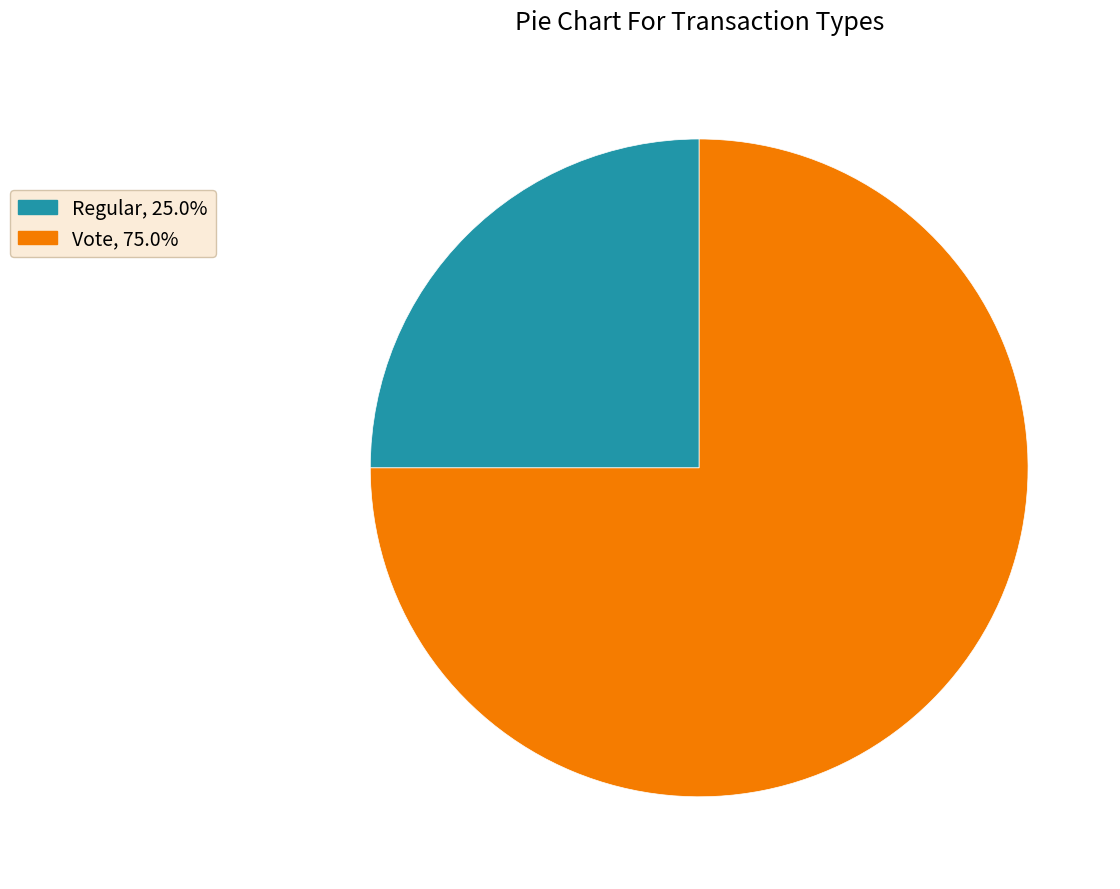

What is the ratio of the value at Regular to the value at Vote?

0.3